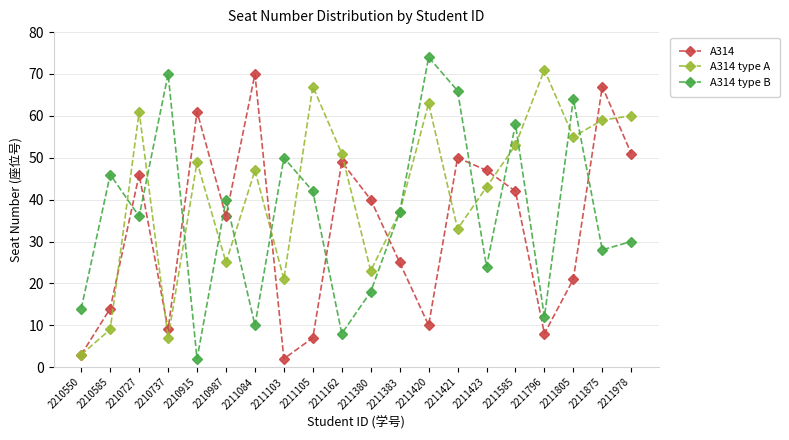

Which series has the widest spread of values?

A314 type B